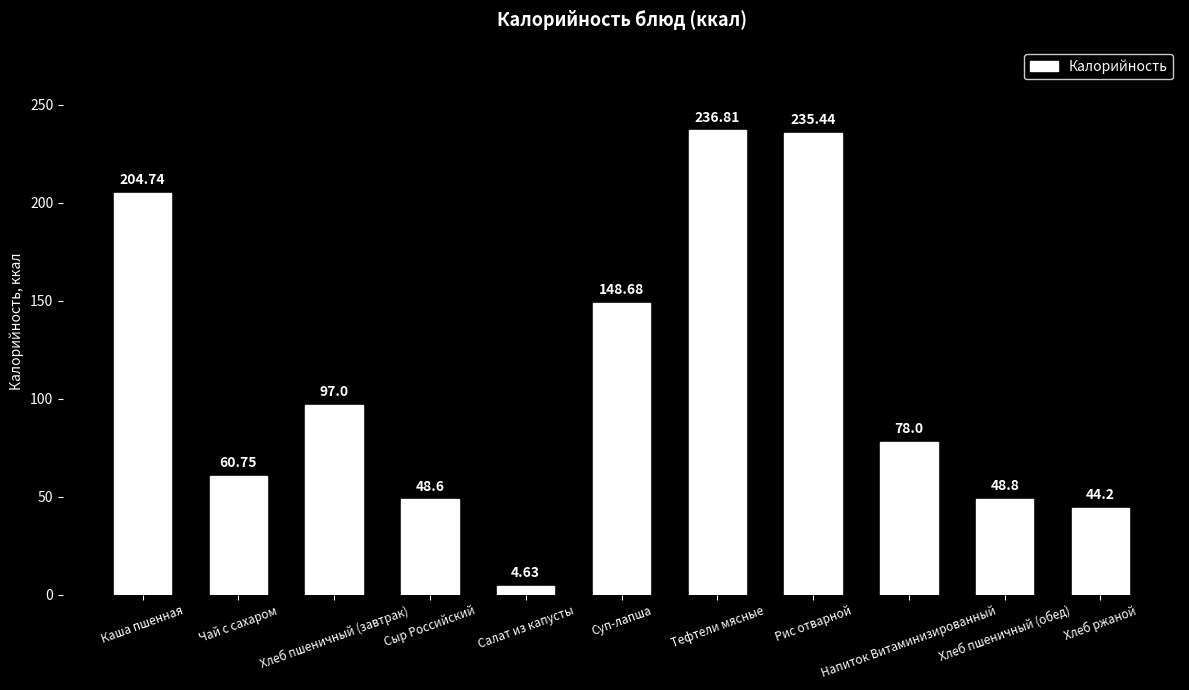

The value at Напиток Витаминизированный is 38.3. True or false?

False